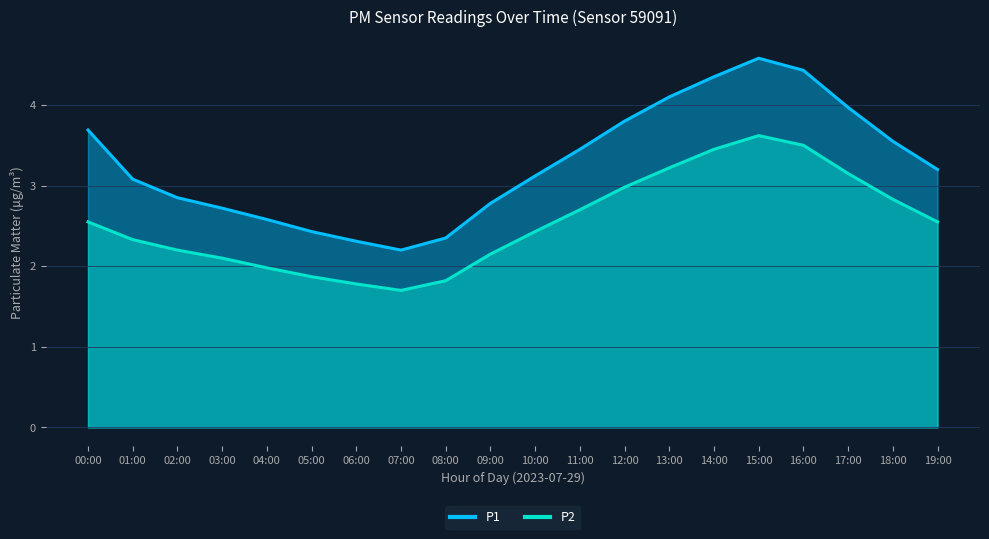

What is the difference between the maximum and second lowest values in the P2 series?

1.8